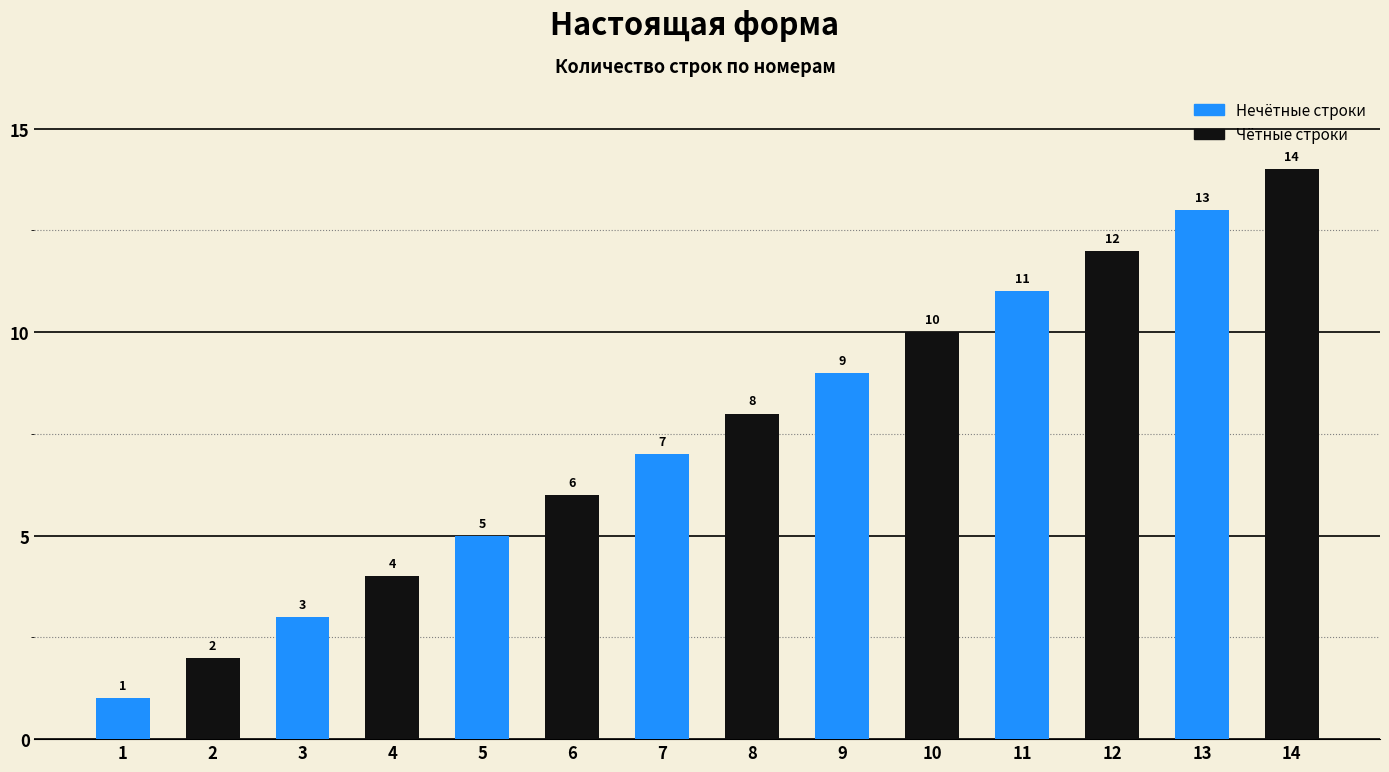

Which category has the lowest value across all series?

1